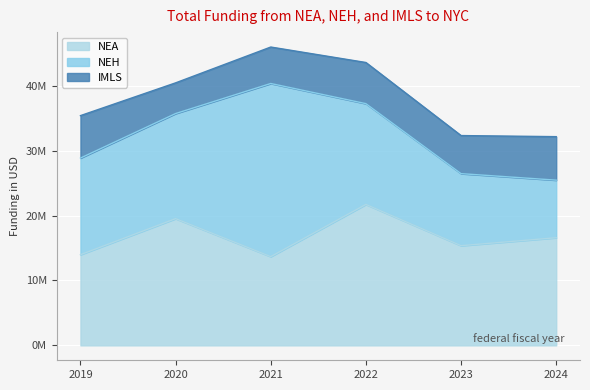

At which category does IMLS reach its first local valley?

2020